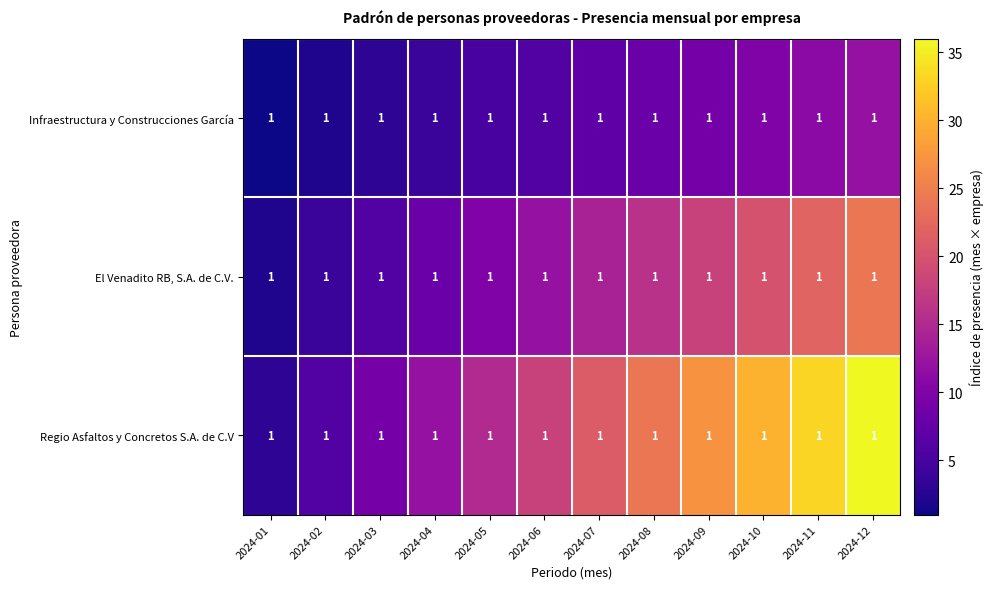

The value of Regio Asfaltos y Concretos S.A. de C.V at 2024-09 is 27. True or false?

True